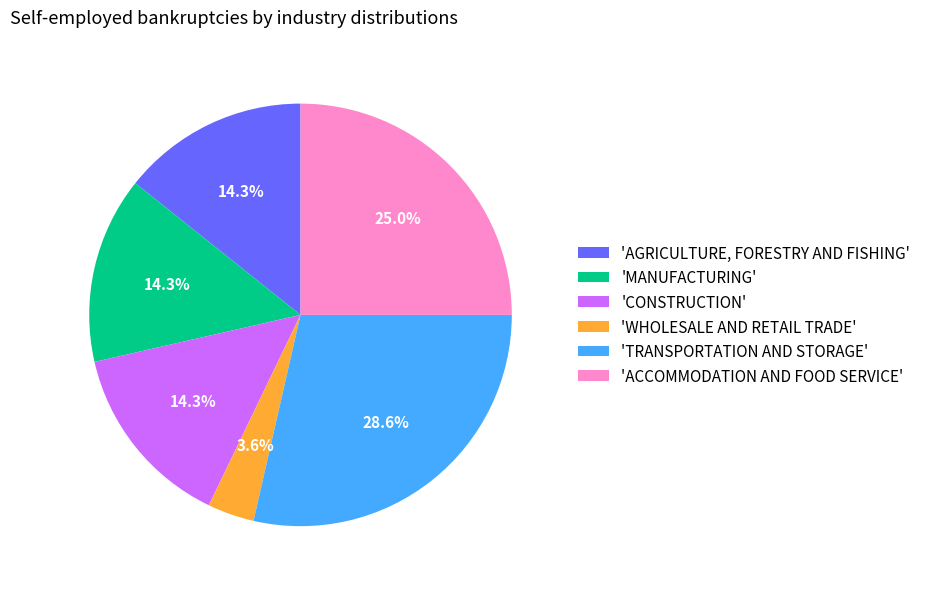

How many slices are in this pie chart?

6